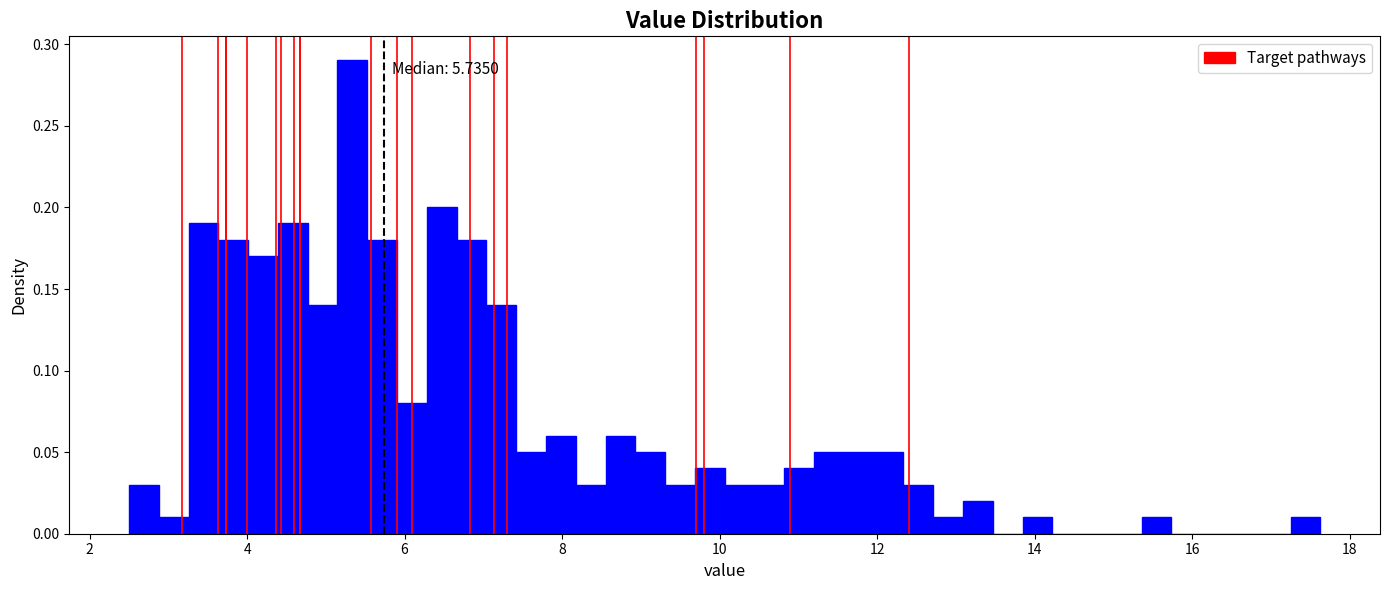

Around what value on the x-axis is the tallest bar? Give the approximate position of its centre, as read against the axis.

5.4